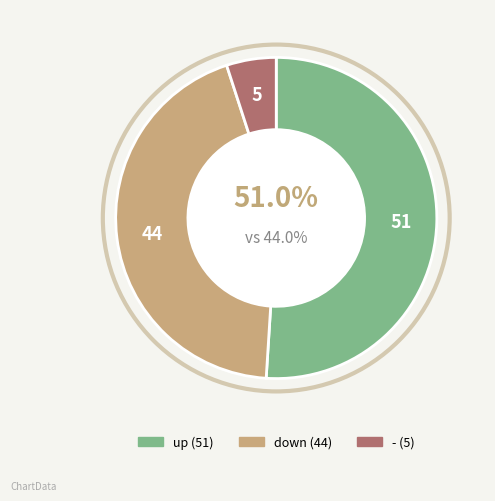

Rank the categories by value from lowest to highest.

-, down, up